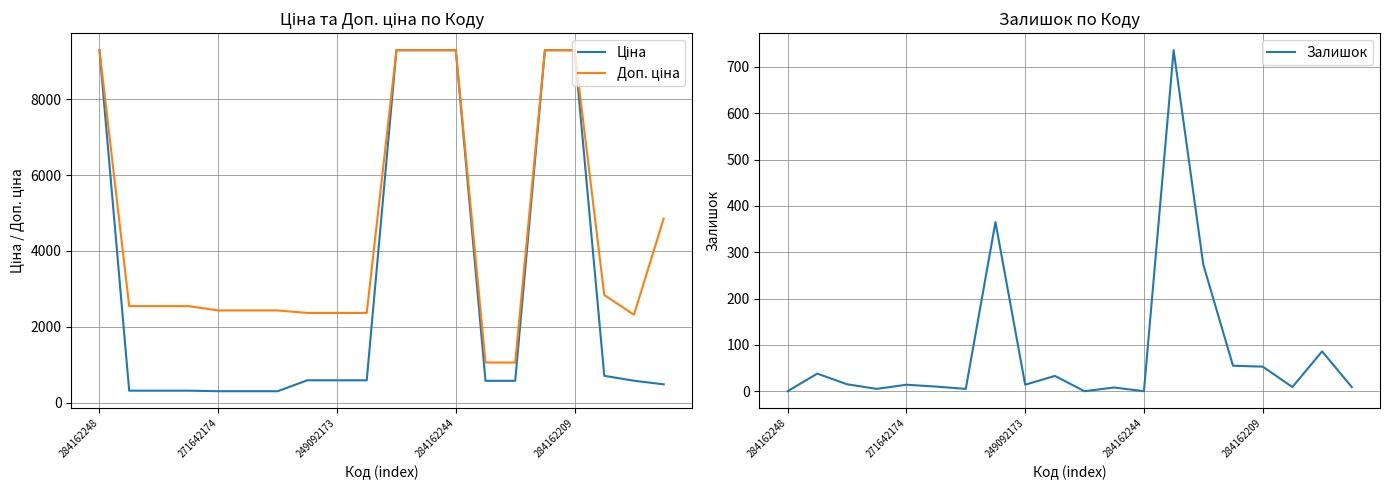

True or false: Доп. ціна and Ціна intersect in this chart.

False